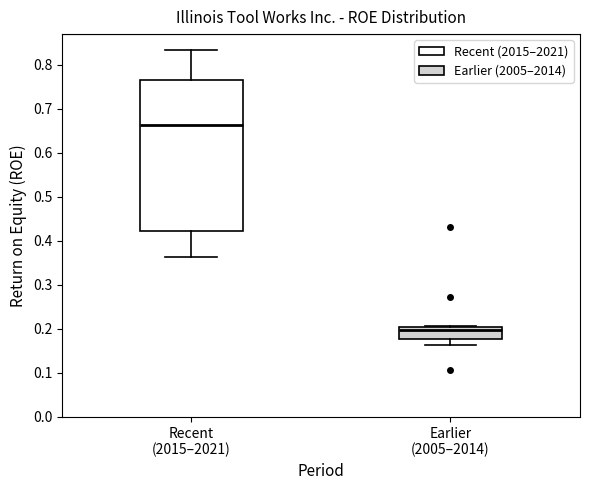

Reading left to right, transcribe this box plot: for each box, give where its median line is, the range the box spans, and where its two whiskers end, as read against the y-axis. The values are not printed on the chart, so give them approximately, as read against the axis.

Recent (2015–2021): median 0.66, box 0.42 to 0.77, whiskers 0.36 to 0.83
Earlier (2005–2014): median 0.20, box 0.18 to 0.21, whiskers 0.16 to 0.21